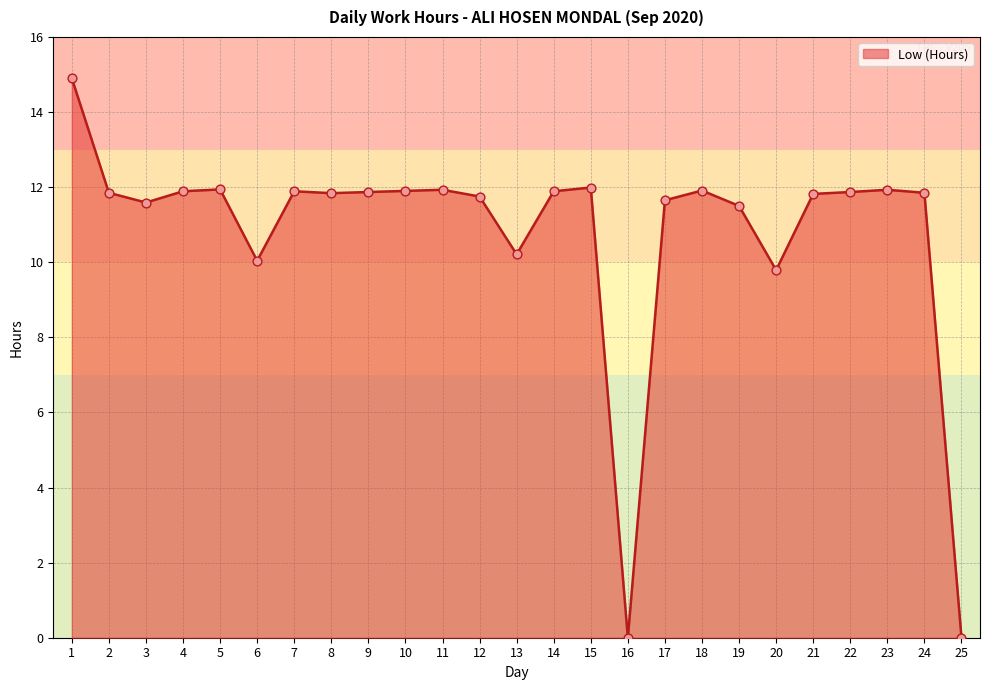

What is the ratio of the value at 19 to the value at 10?

1.0